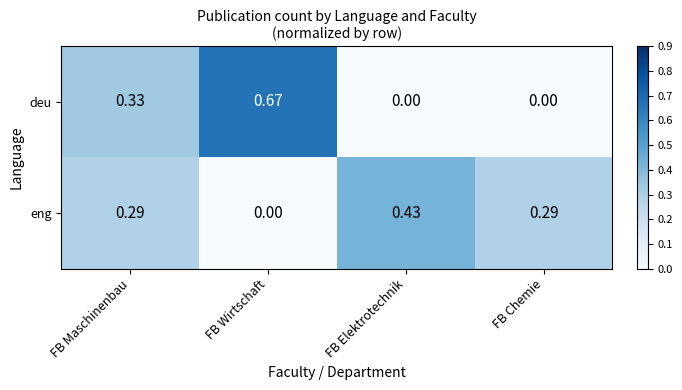

At which category is the sum across all series the highest?

FB Wirtschaft